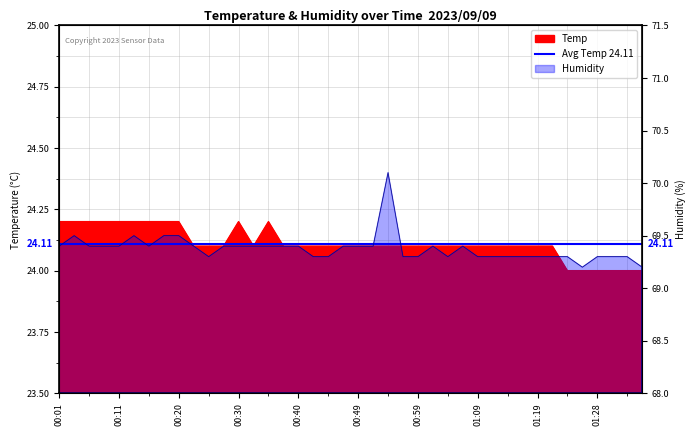

In Temp, how many points are higher than both neighbors (excluding endpoints)?

2